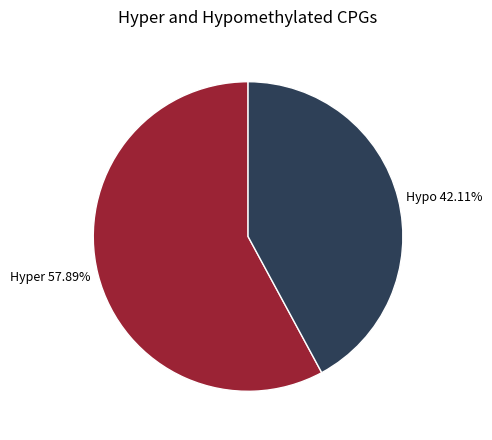

Which category has the smallest portion of the pie?

Hypo 42.11%